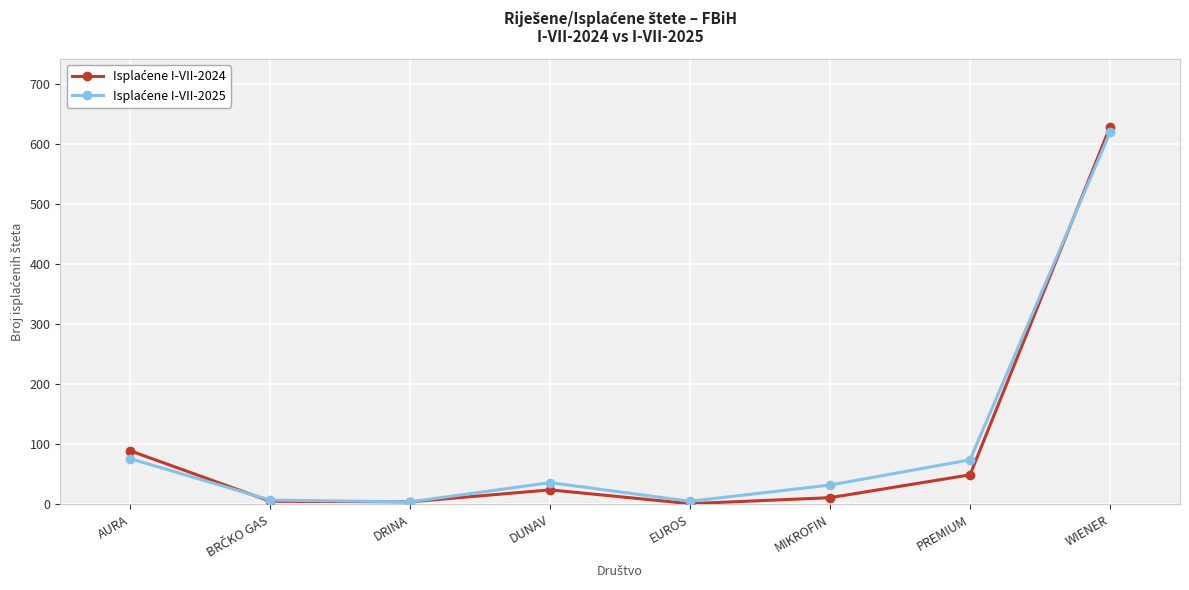

What is the maximum value shown in the chart?

628